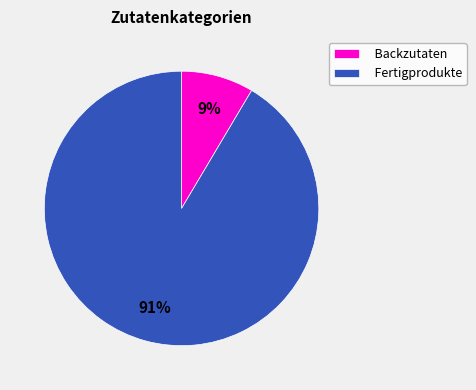

Do Backzutaten and Fertigprodukte together represent more than half of the pie?

Yes